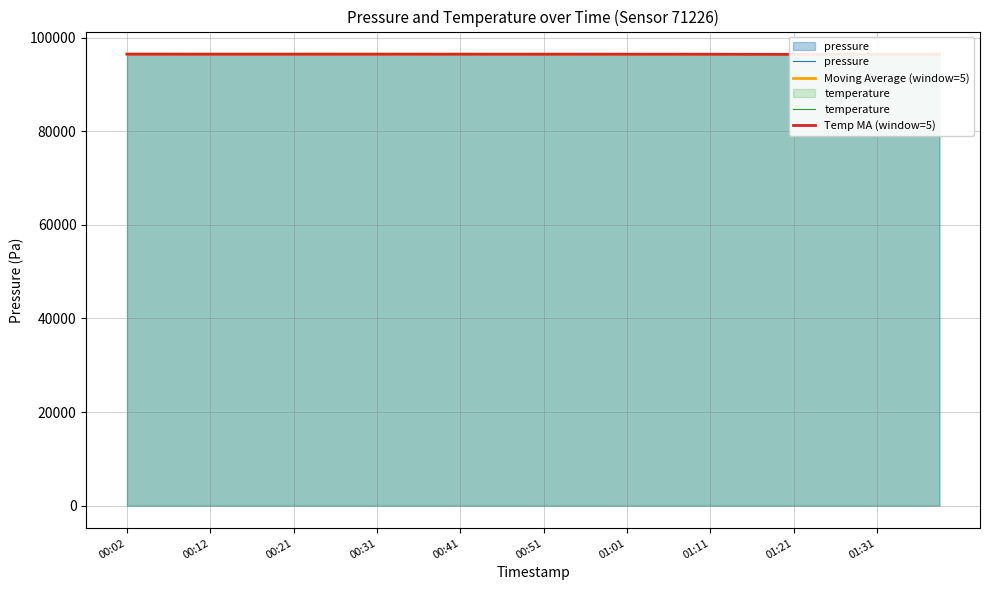

What is the highest value of the pressure series?

96501.8